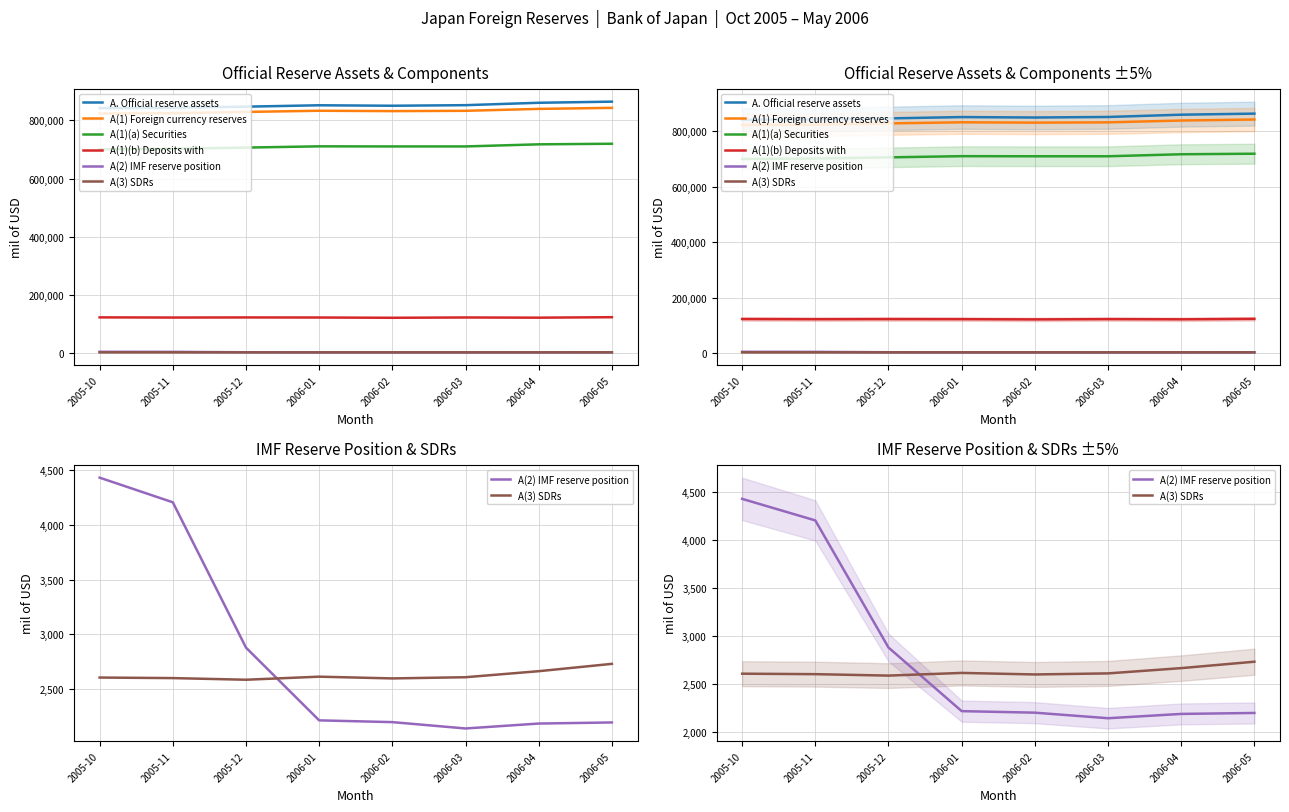

What is the difference between the A. Official reserve assets values at 2006-04 and 2006-05?

3870